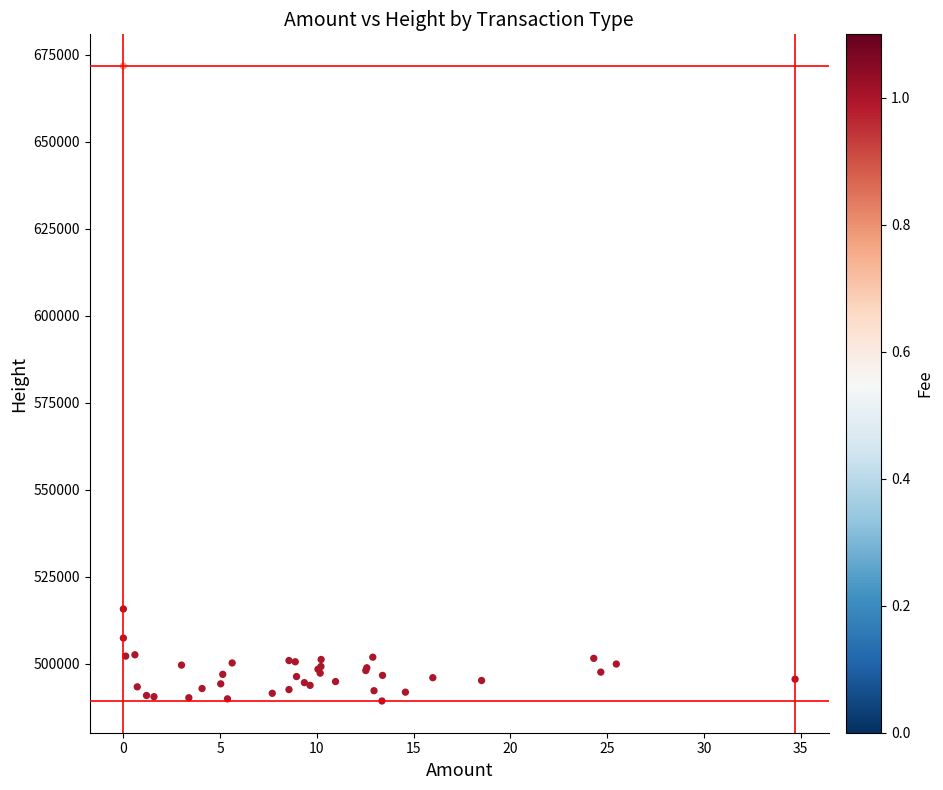

What Y value in the scatter plot is closest to 580536?

515718